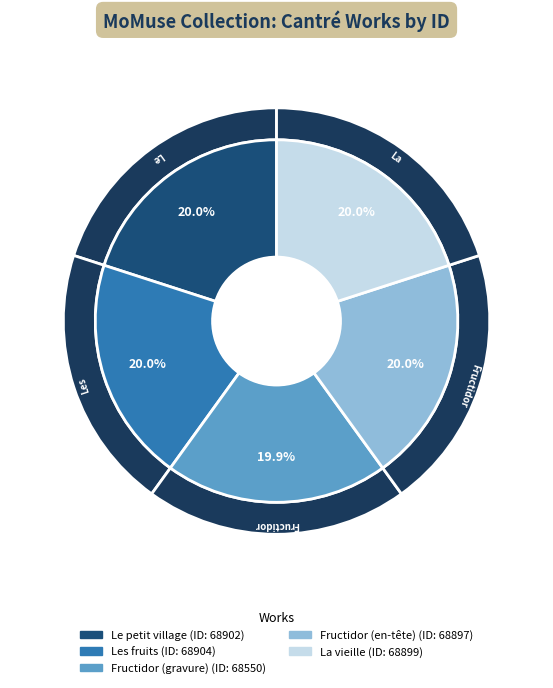

To the nearest percent, what portion does Les fruits represent?

20%